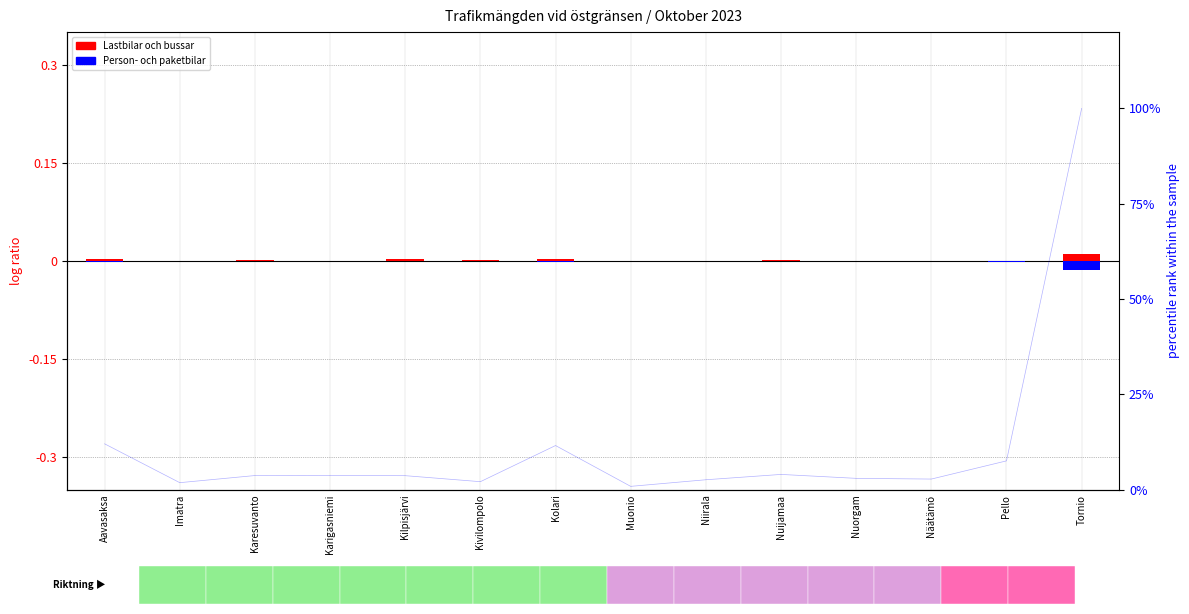

Which series has the largest range (max minus min)?

Person- och paketbilar